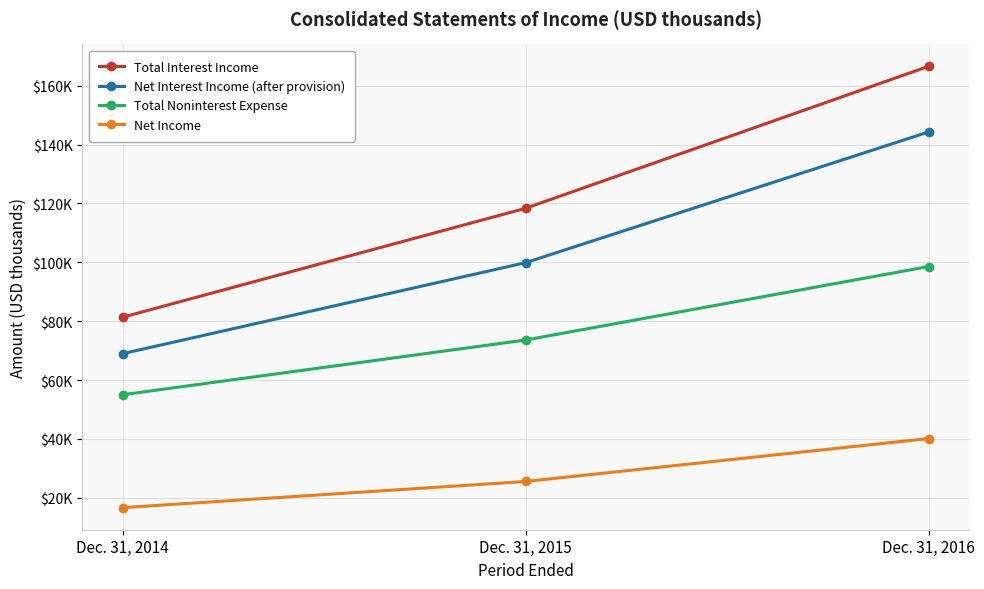

Reading left to right, extract all data points from this chart.

Total Interest Income: 81339	118356	166605
Net Interest Income (after provision): 68951	99874	144299
Total Noninterest Expense: 54993	73591	98565
Net Income: 16616	25515	40103